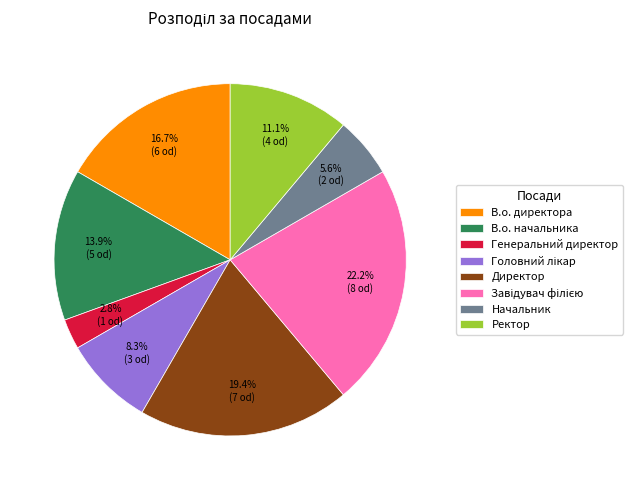

What percentage do Ректор and Начальник together represent?

16.7%